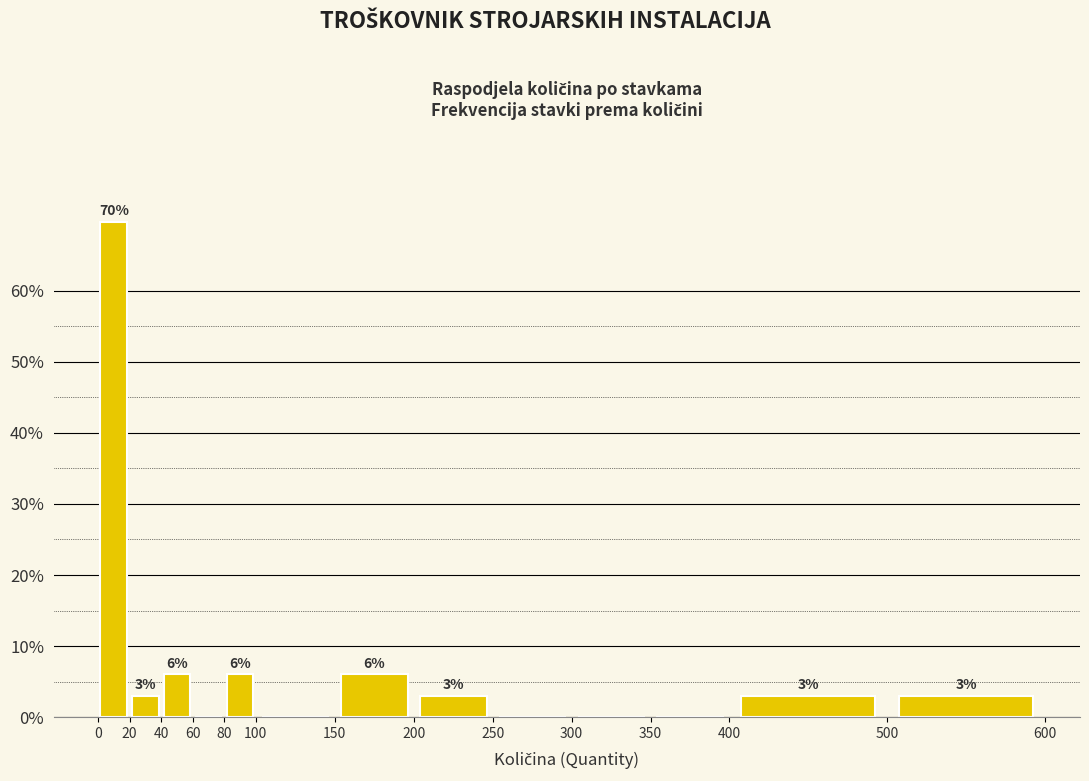

Which range on the x-axis has the tallest bar?

0 to 20